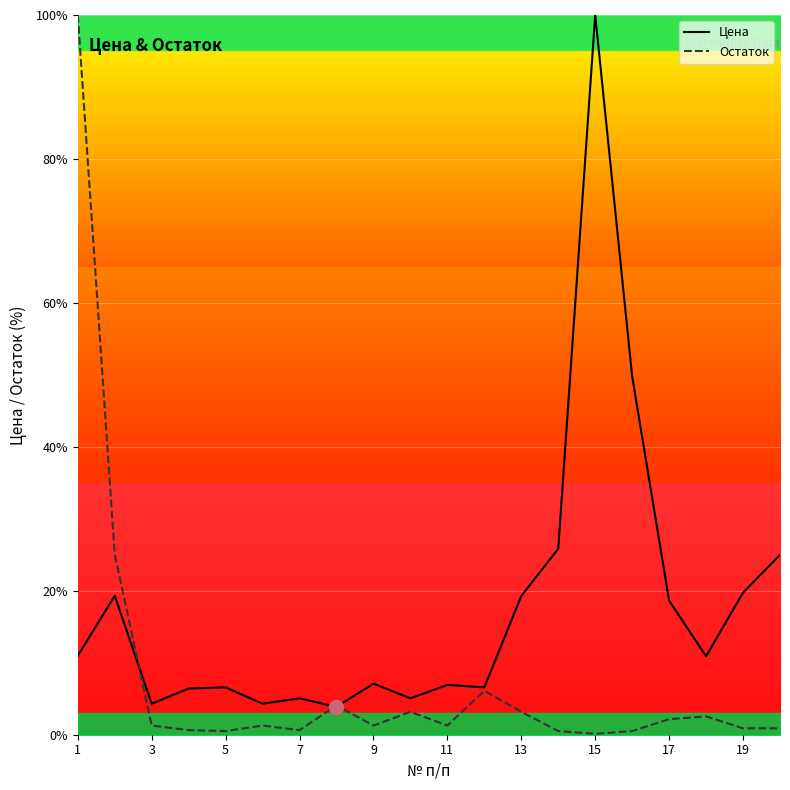

At which label does Остаток first exceed 1?

1